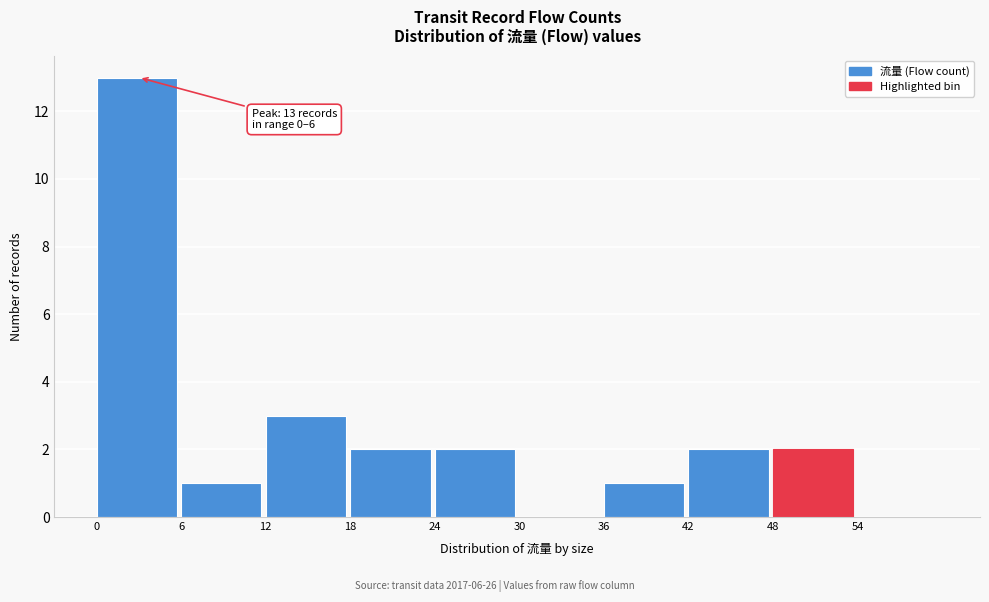

Over which range of the x-axis is the bar tallest?

0 to 6